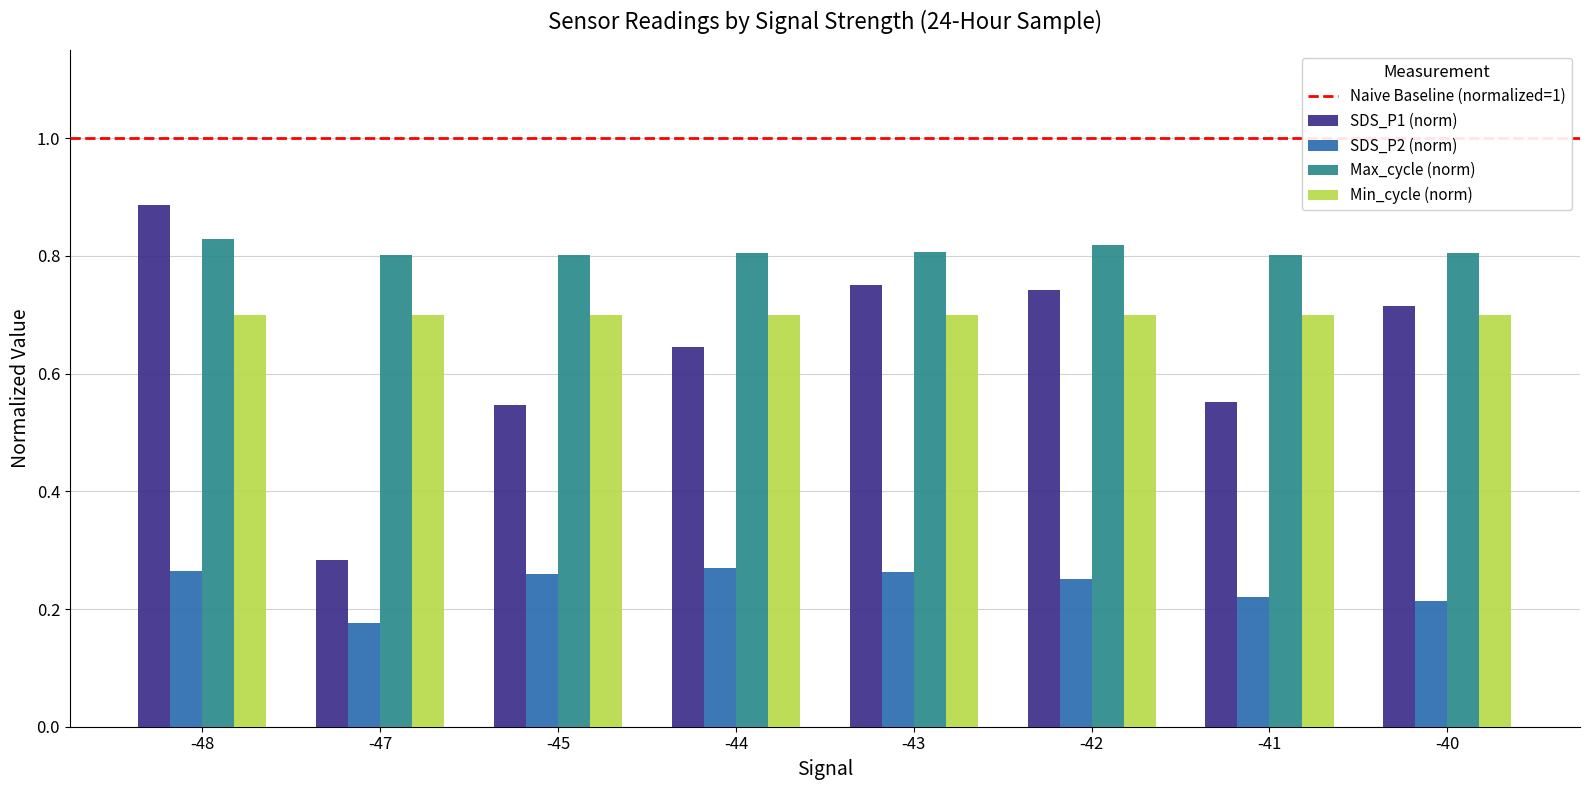

The value of Max_cycle (norm) at -41 is 0.8. True or false?

True